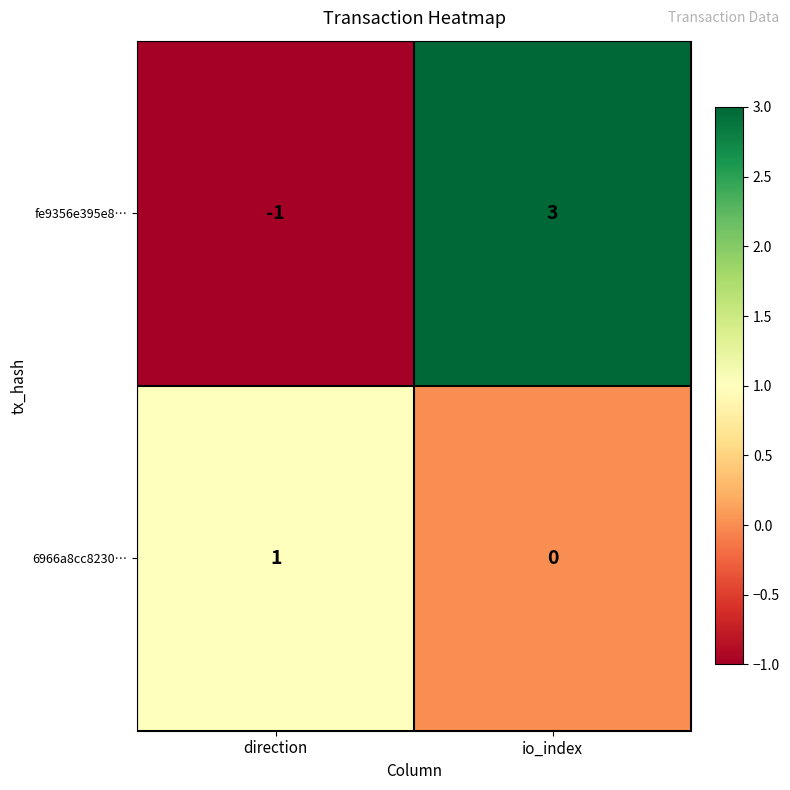

Reading right to left, list all the values displayed in this chart.

fe9356e395e8…: io_index=3	direction=-1
6966a8cc8230…: io_index=0	direction=1